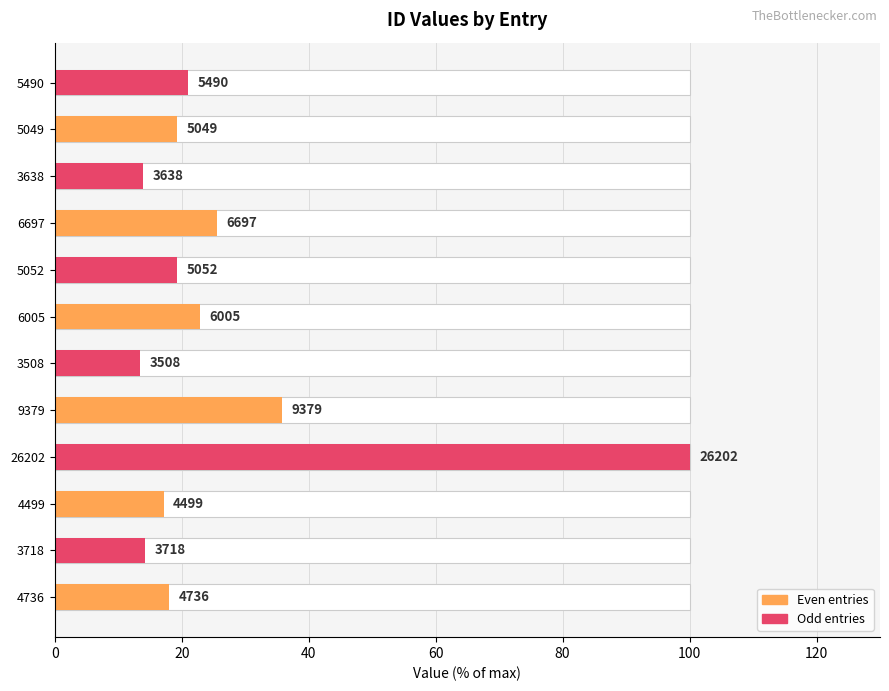

What is the smallest value displayed?

13.4